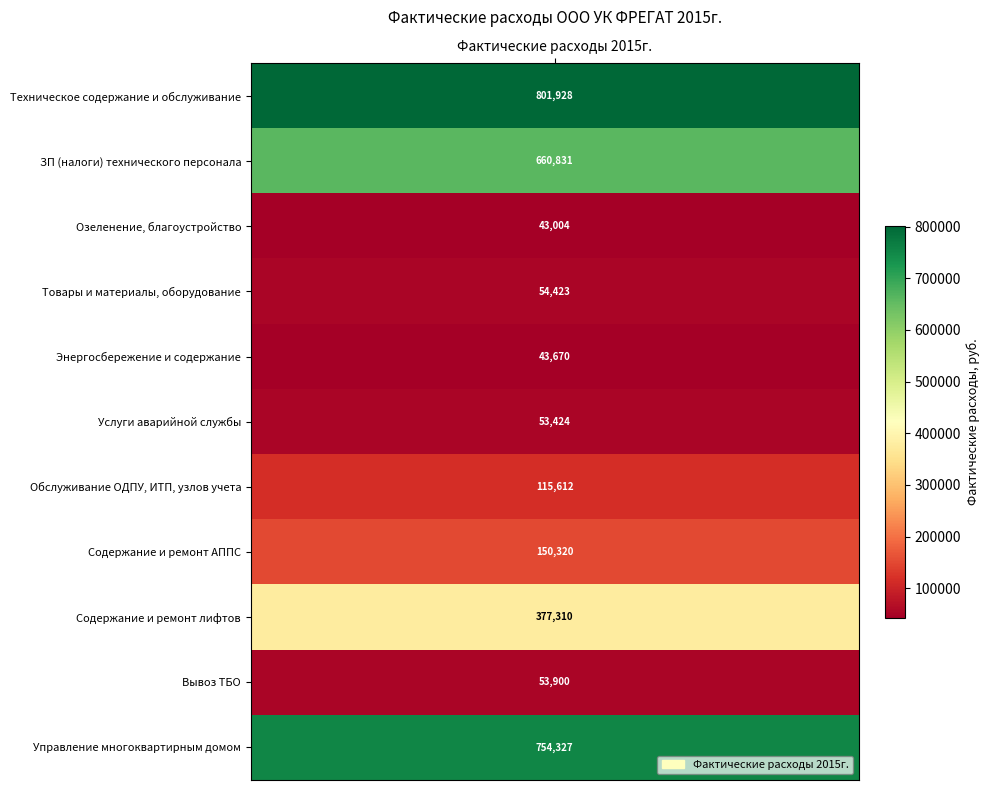

Where is the data nearest to the value 422466?

Содержание и ремонт лифтов